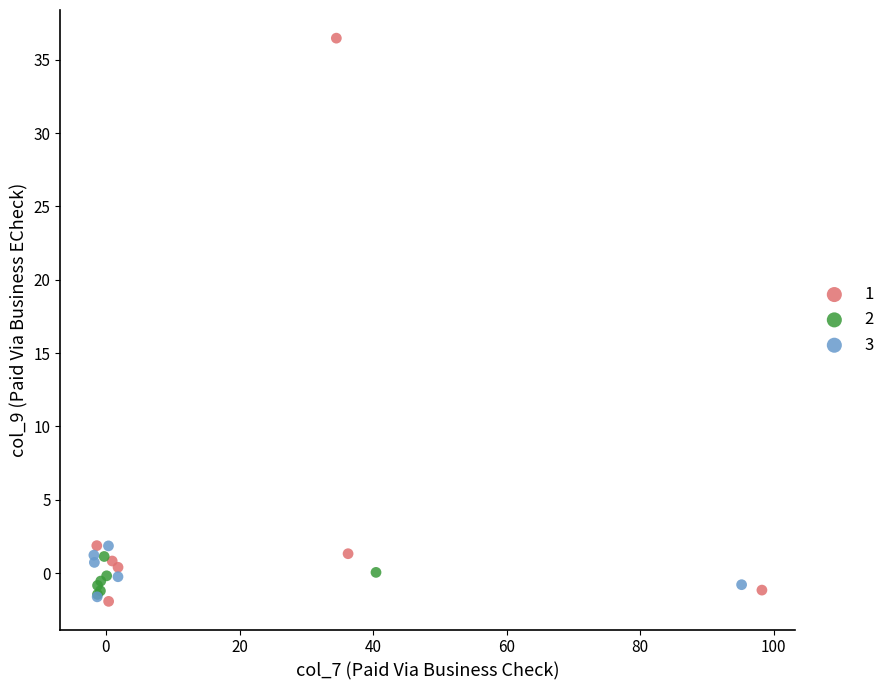

Which series reaches the maximum Y coordinate?

1